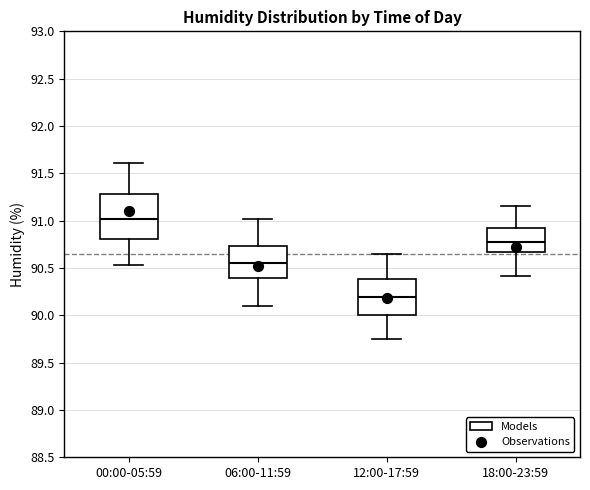

Reading left to right, read every box against the y-axis: the position of its median line, the range the box covers, and the ends of its whiskers. The values are not printed on the chart, so give them approximately, as read against the axis.

00:00-05:59: median 91.00, box 90.80 to 91.30, whiskers 90.55 to 91.60
06:00-11:59: median 90.55, box 90.40 to 90.75, whiskers 90.10 to 91.00
12:00-17:59: median 90.20, box 90.00 to 90.40, whiskers 89.75 to 90.65
18:00-23:59: median 90.75, box 90.65 to 90.90, whiskers 90.40 to 91.15